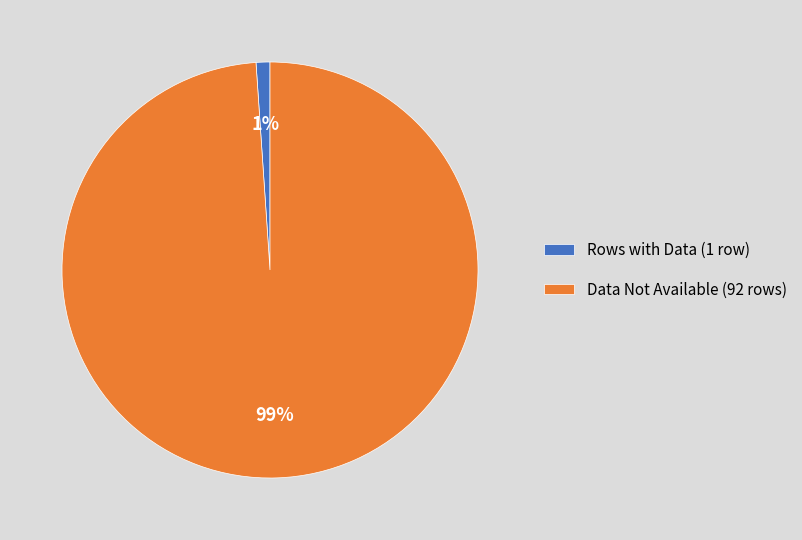

True or false: Data Not Available (92 rows) accounts for 99% of the total.

True